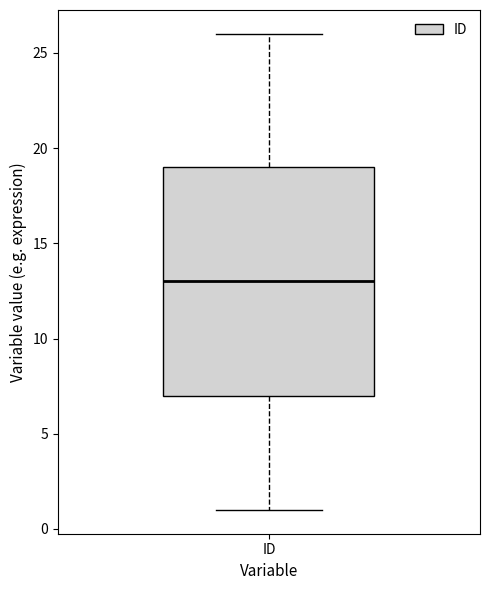

Transcribe this box plot: give where the median line is, the range the box spans, and where the two whiskers end, as read against the y-axis. The values are not printed on the chart, so give them approximately, as read against the axis.

median 13, box 7 to 19, whiskers 1 to 26